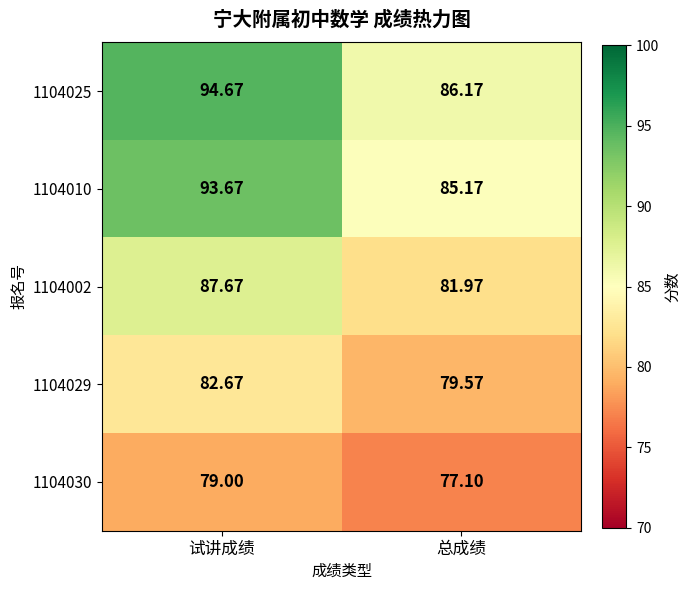

Where is 1104030 nearest to the value 78?

总成绩